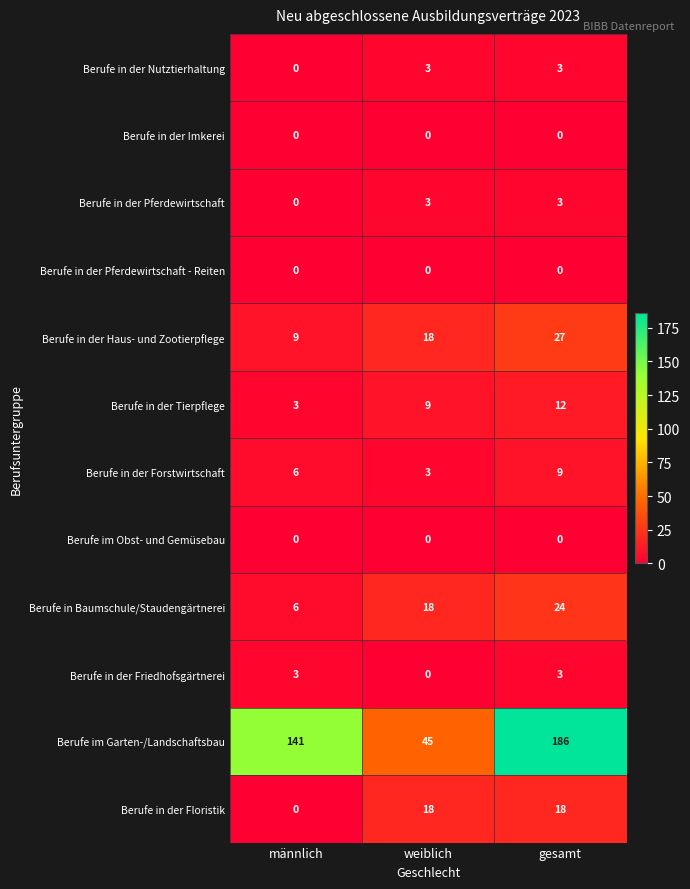

What is the highest value of the Berufe in Baumschule/Staudengärtnerei series?

24